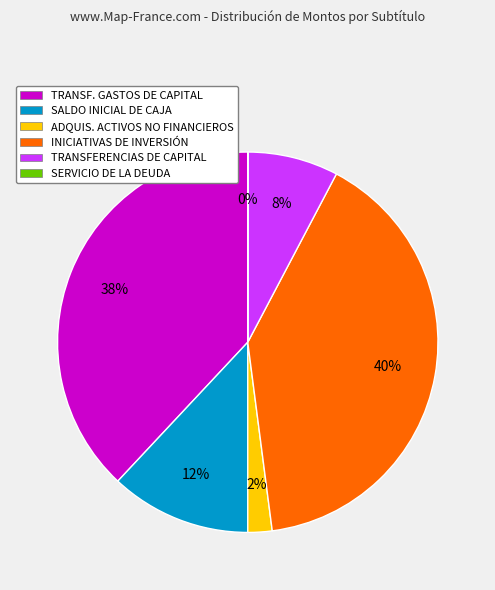

Which has a higher value, ADQUIS. ACTIVOS NO FINANCIEROS or TRANSF. GASTOS DE CAPITAL?

TRANSF. GASTOS DE CAPITAL